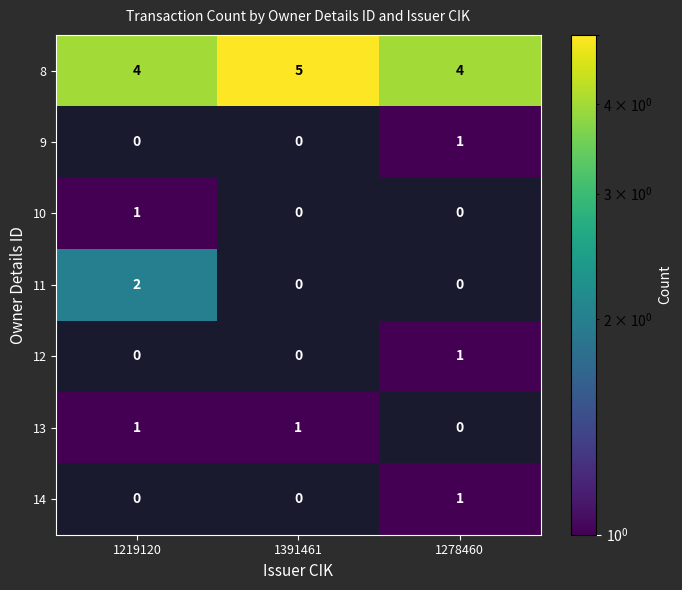

True or false: 11 has a value of 0 at 1278460.

True